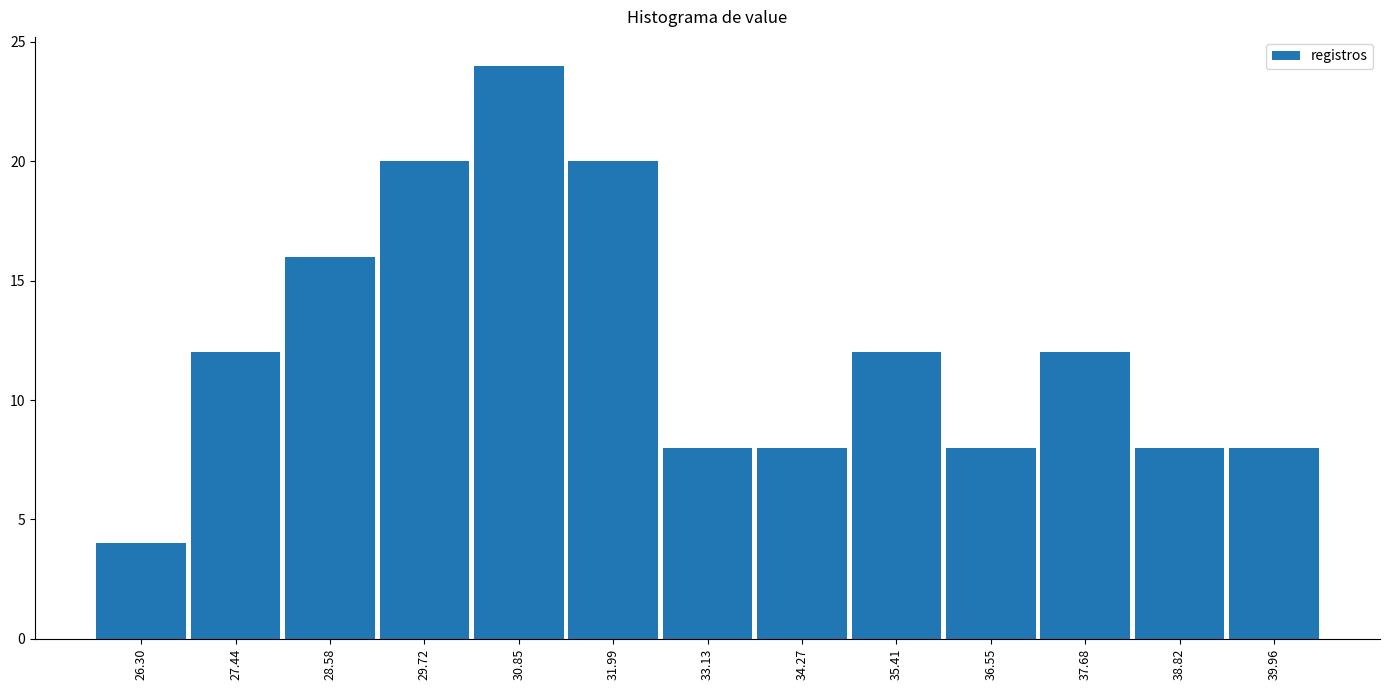

Reading left to right, extract all data points from this chart.

4	12	16	20	24	20	8	8	12	8	12	8	8